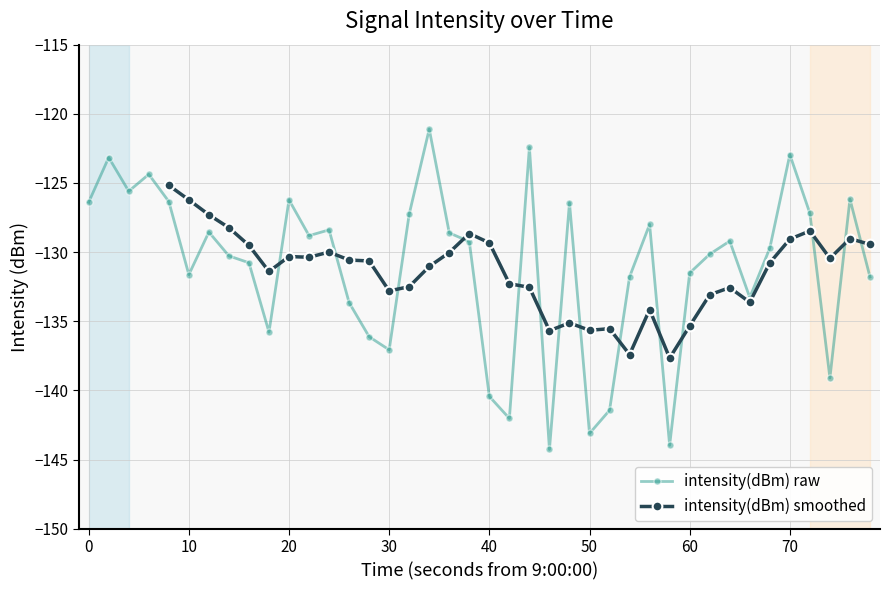

True or false: intensity(dBm) raw has more than 0 interior local peaks.

True